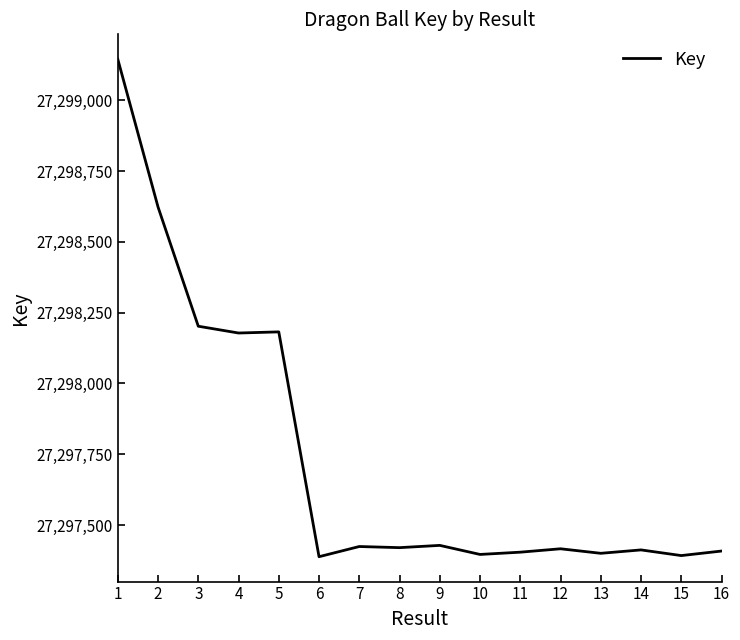

Approximately how many times larger is the value at 10 compared to 16?

1.0